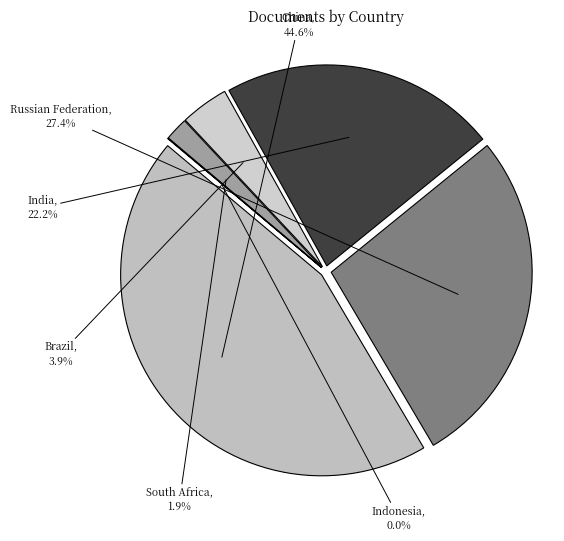

Is it true that China is 31% of the pie?

False